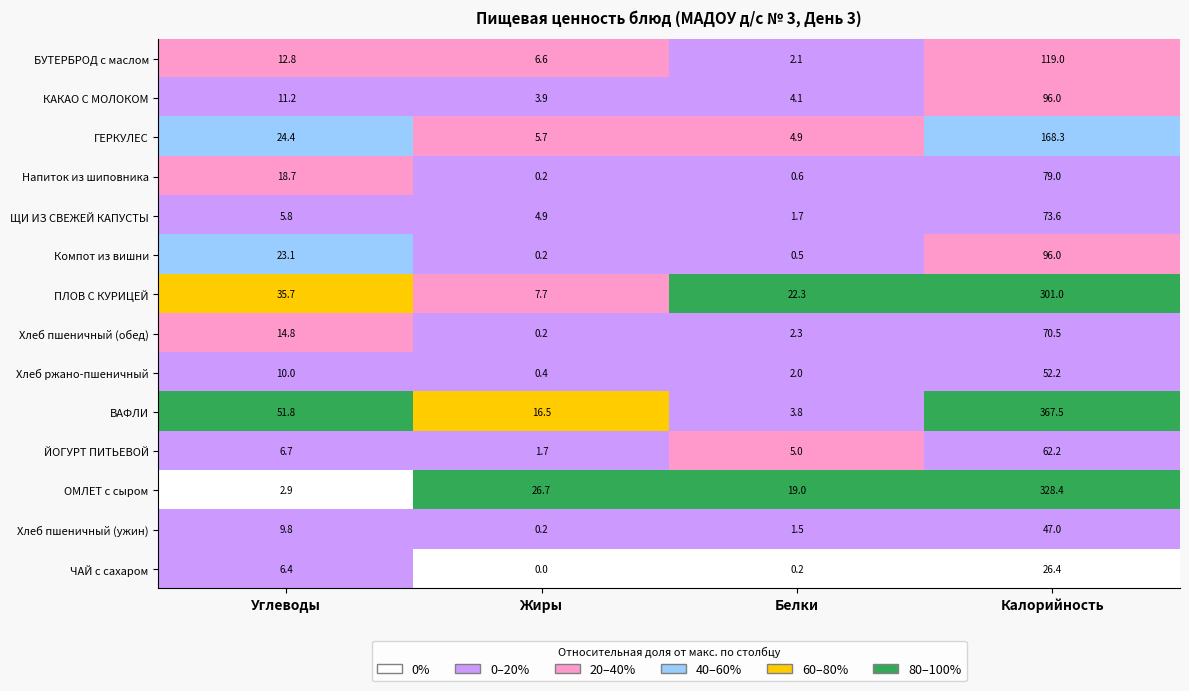

Which label corresponds to the smallest value in the chart?

Жиры